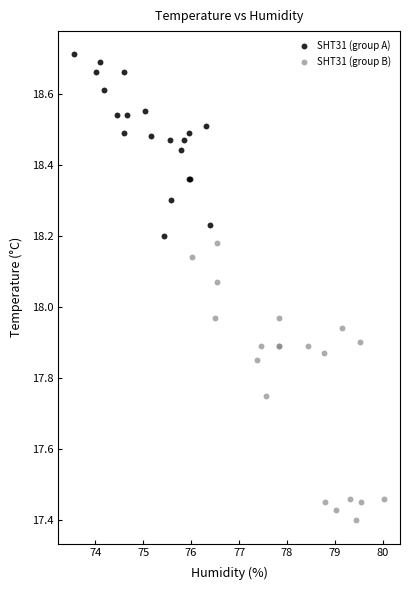

Which series contains the highest Y value?

SHT31 (group A)